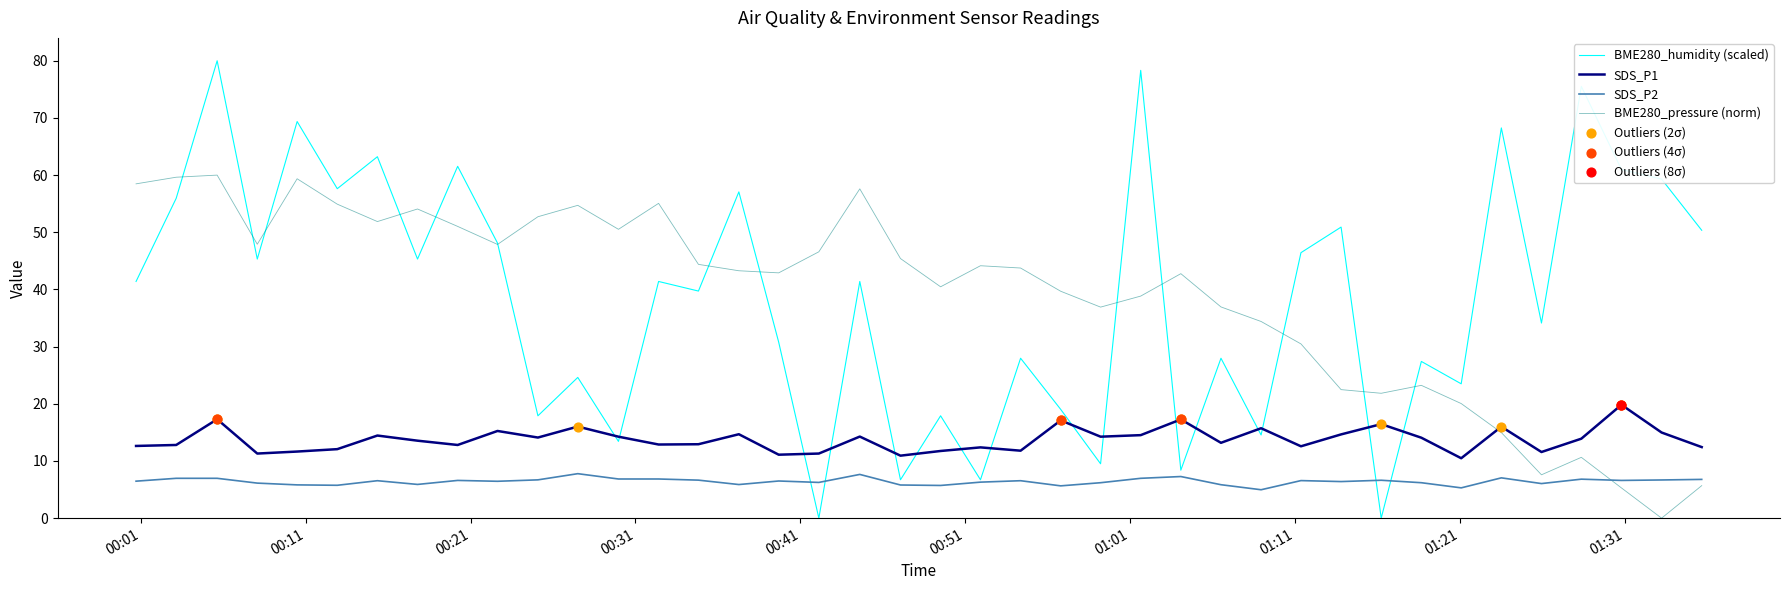

At how many categories does at least one series exceed 58?

11